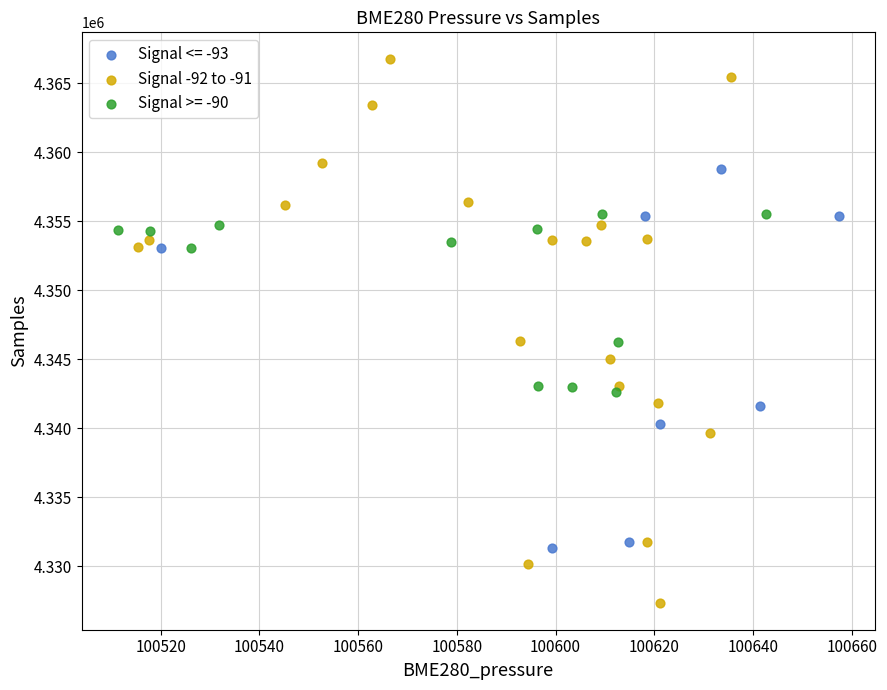

Which series has the widest spread of Y values?

Signal -92 to -91